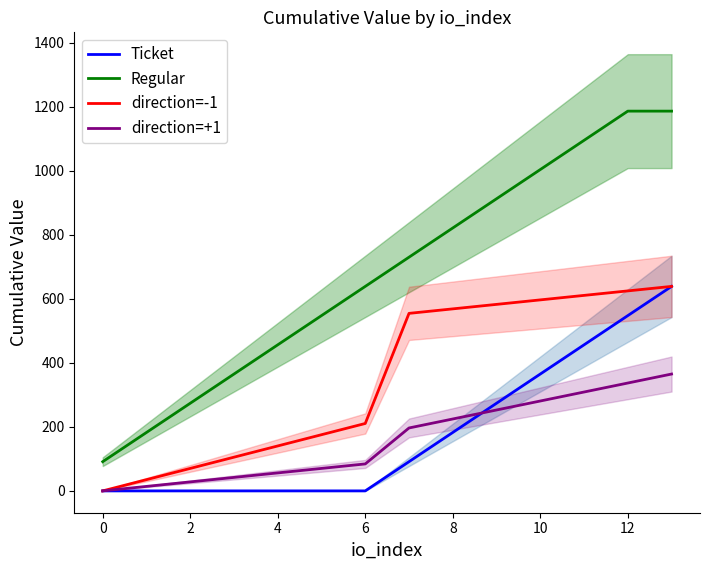

True or false: direction=-1 and Ticket intersect in this chart.

True